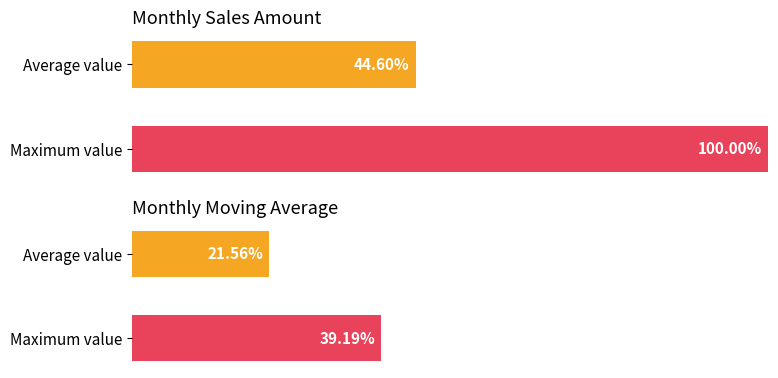

What is the smallest value displayed?

21.6